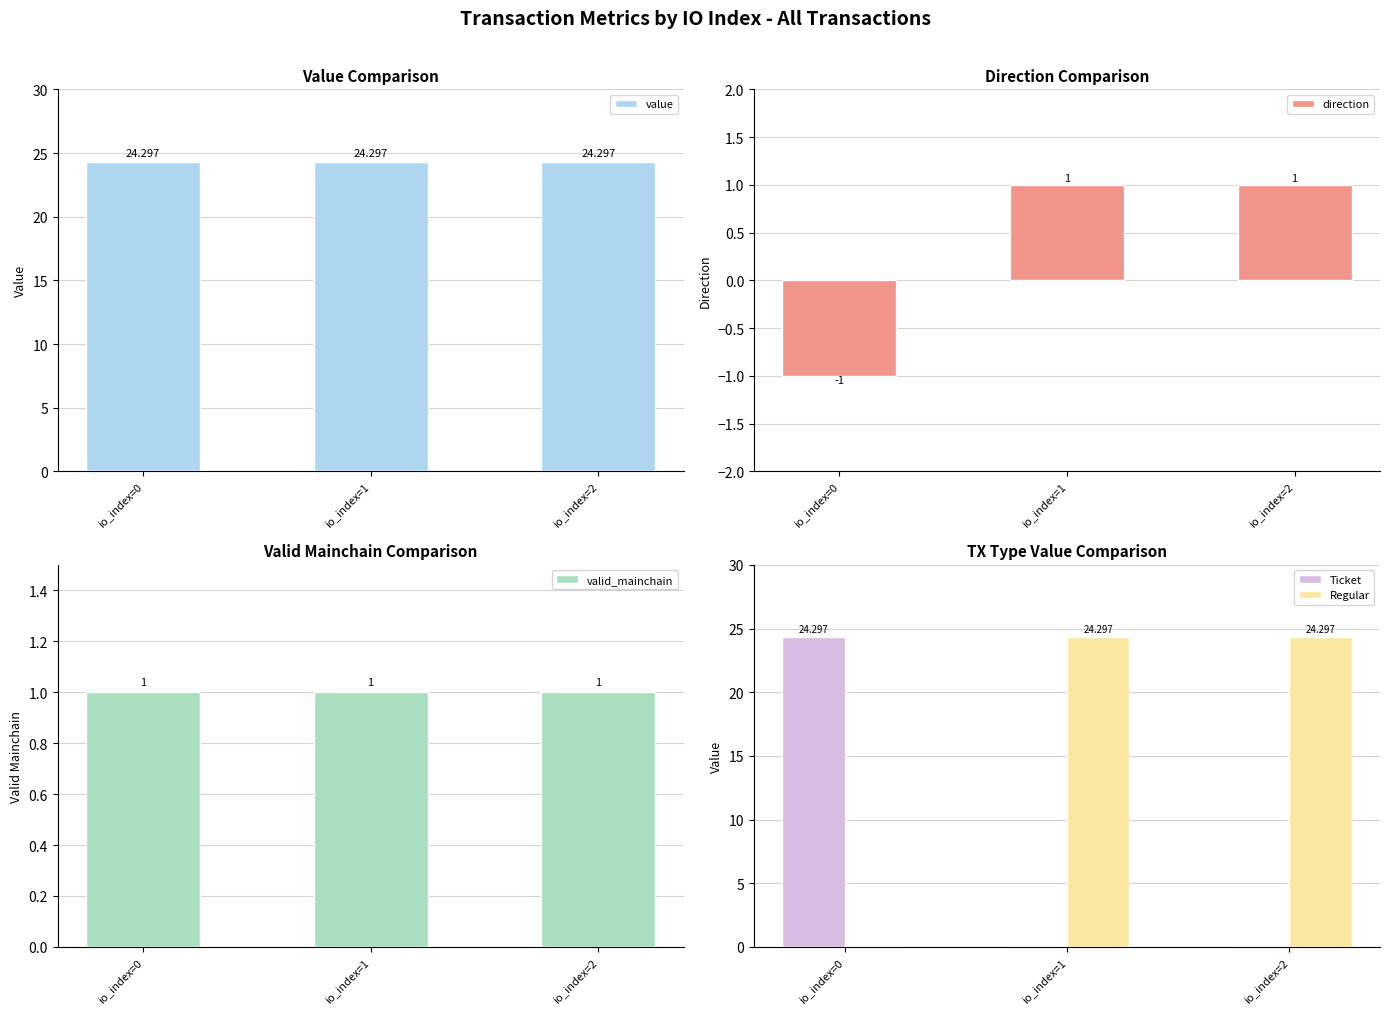

List the series in order of their peak value, lowest first.

direction, valid_mainchain, value, Ticket, Regular